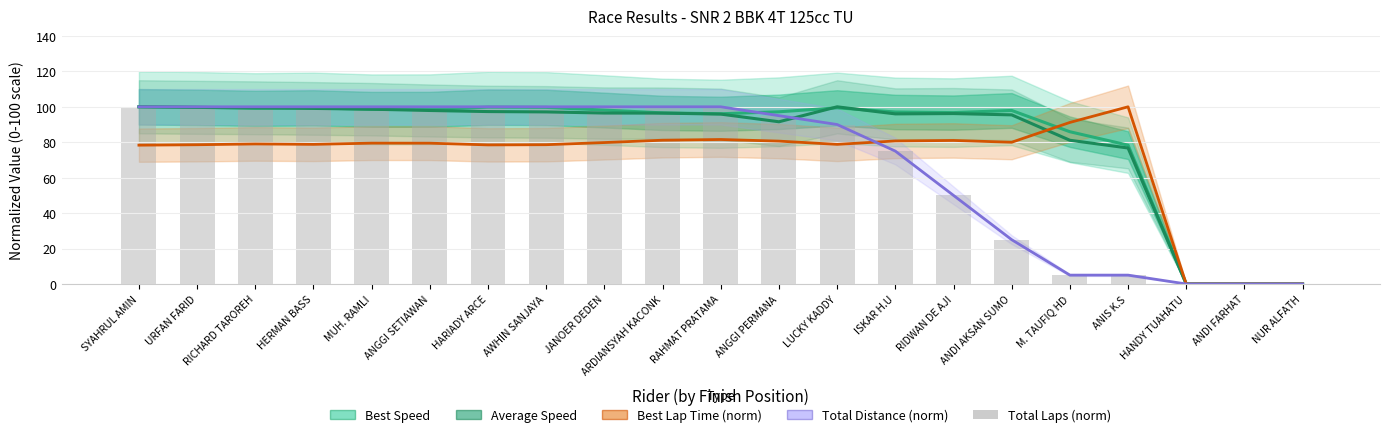

At which label does Total Laps (norm) reach its peak?

SYAHRUL AMIN